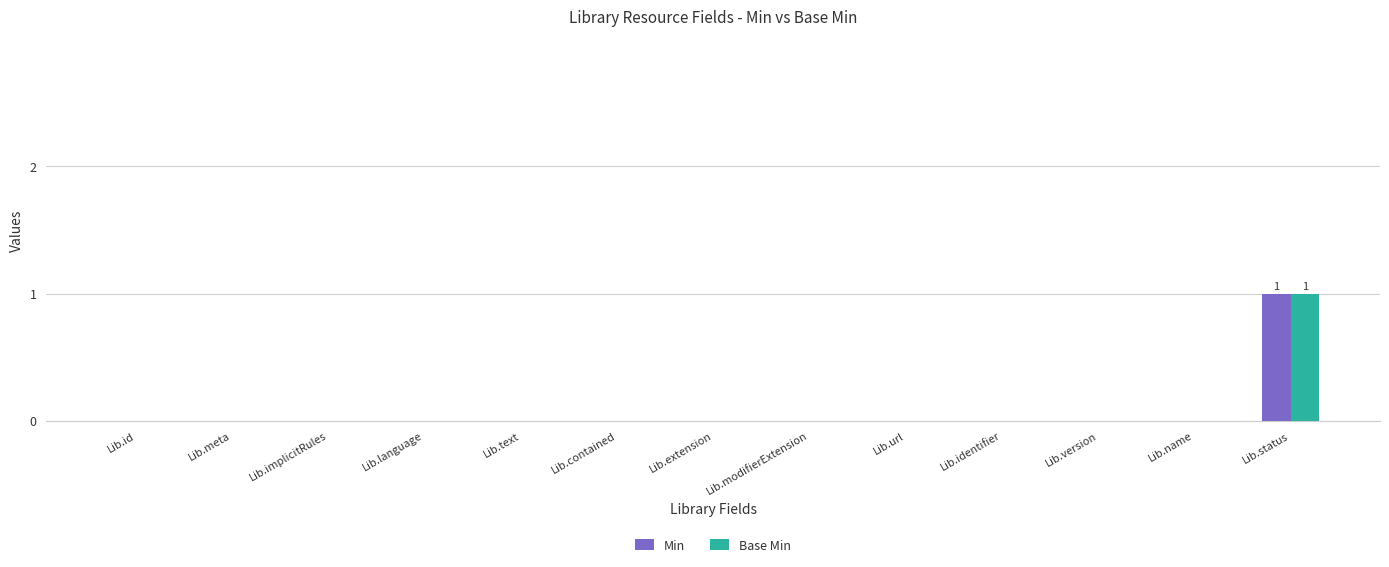

The value of Base Min at Lib.modifierExtension is 0. True or false?

True